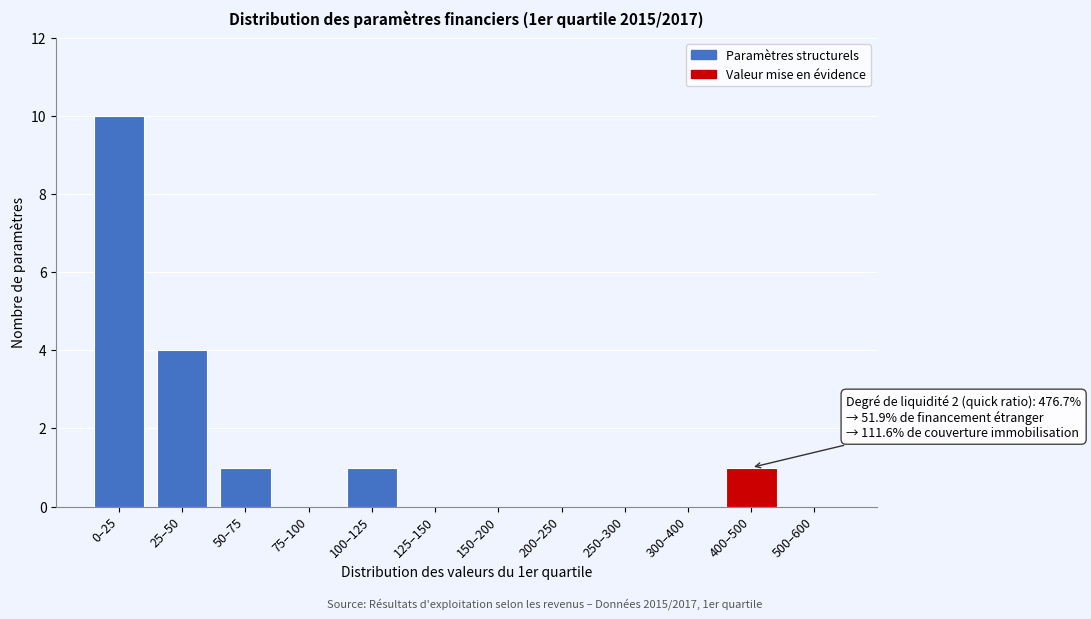

Reading left to right, transcribe all the data shown in this chart.

0–25=10	25–50=4	50–75=1	75–100=0	100–125=1	125–150=0	150–200=0	200–250=0	250–300=0	300–400=0	400–500=1	500–600=0